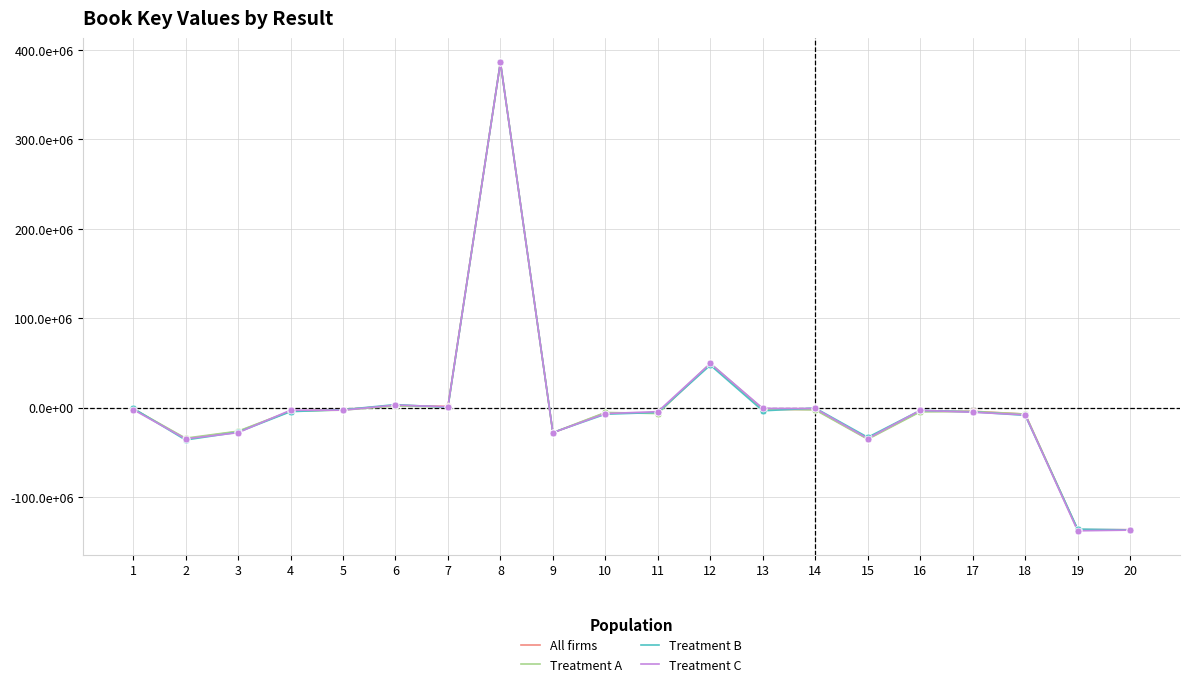

Reading right to left, extract all data points from this chart.

All firms: 20=-136705314.8	19=-136703417.8	18=-7348397.8	17=-4163550.8	16=-4270447.8	15=-34984885.8	14=-2191271.8	13=-2190350.8	12=48595476.2	11=-5911043.8	10=-5912133.8	9=-28276719.8	8=386078433.1	7=1307429.2	6=2280040.2	5=-2304335.8	4=-4153312.8	3=-26888403.8	2=-35062485.8	1=-1195304.8
Treatment A: 20=-137068988.8	19=-136821968.0	18=-7305272.7	17=-4504556.3	16=-4821949.8	15=-35539139.4	14=-2692370.4	13=-1611243.5	12=49414048.2	11=-6746174.5	10=-5549676.3	9=-28100579.9	8=386716303.5	7=537621.1	6=1680790.6	5=-2903543.4	4=-3981452.1	3=-26484275.8	2=-34277352.0	1=-1413853.0
Treatment B: 20=-136913820.8	19=-136061558.6	18=-8750089.5	17=-4844267.4	16=-3196005.8	15=-33362645.5	14=-627375.5	13=-3705690.9	12=47447597.5	11=-5536362.6	10=-7492279.5	9=-27954751.8	8=386128025.3	7=261106.6	6=3273579.9	5=-2457386.0	4=-4618902.0	3=-27612562.2	2=-36318472.5	1=-805614.6
Treatment C: 20=-137192147.7	19=-137970943.4	18=-8195743.1	17=-5310489.2	16=-3094615.7	15=-34712022.7	14=-1090823.7	13=-965395.8	12=49362316.1	11=-4602235.0	10=-6790495.8	9=-28146530.7	8=386134366.0	7=782637.3	6=2733016.2	5=-2976655.3	4=-3012470.3	3=-28186138.8	2=-35075928.6	1=-2248745.8